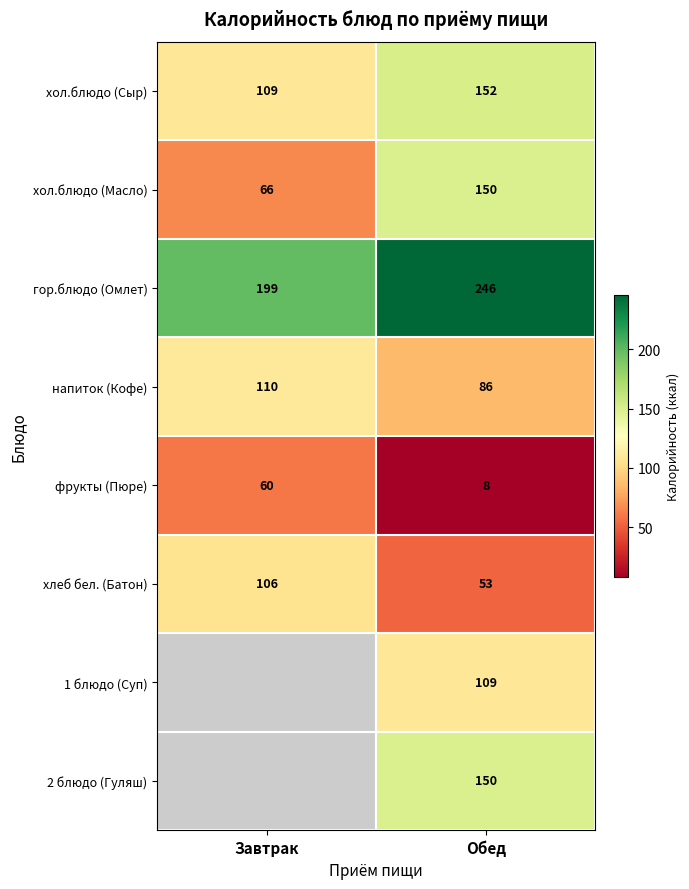

At which label is гор.блюдо (Омлет) closest to 222?

Завтрак